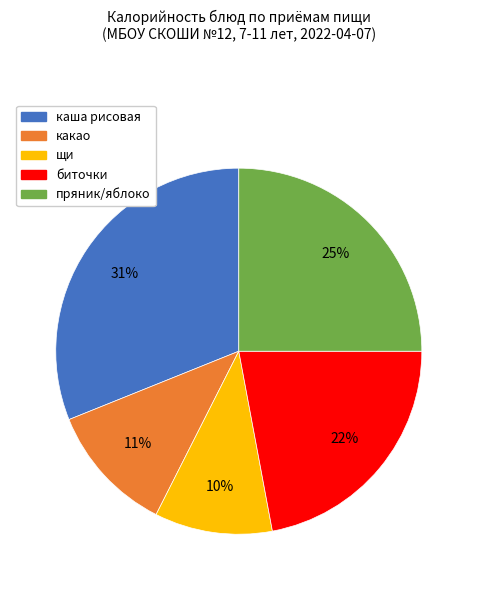

What percentage is the щи slice, to the nearest percent?

10%